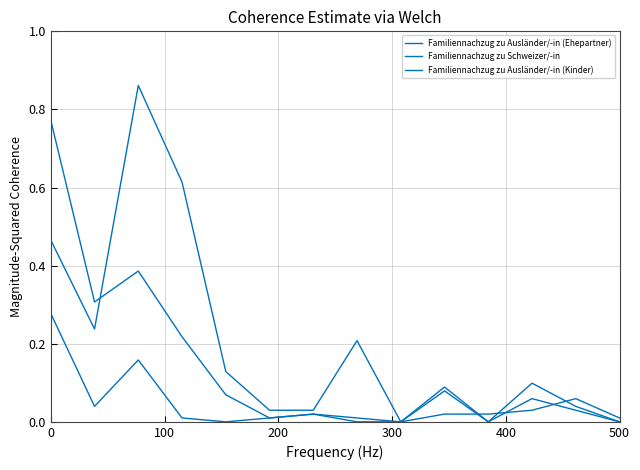

At which label is Familiennachzug zu Ausländer/-in (Kinder) closest to 0?

8